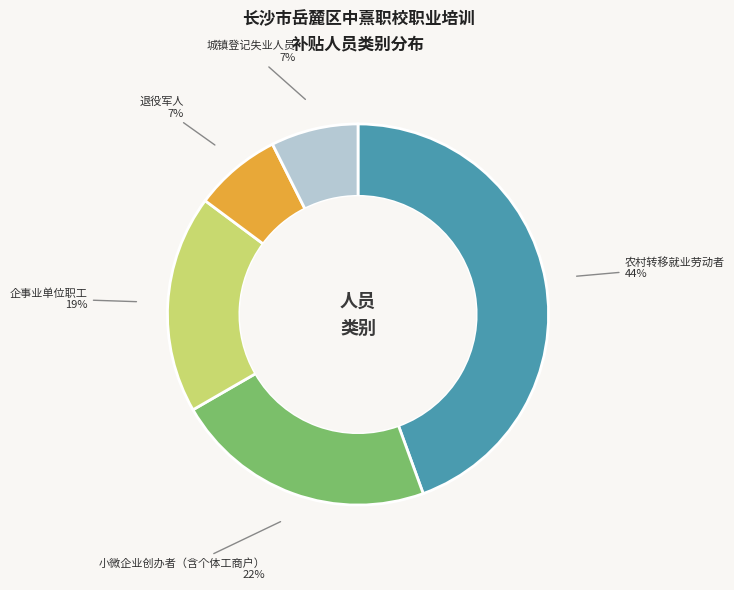

To the nearest percent, what is the average slice percentage?

20%